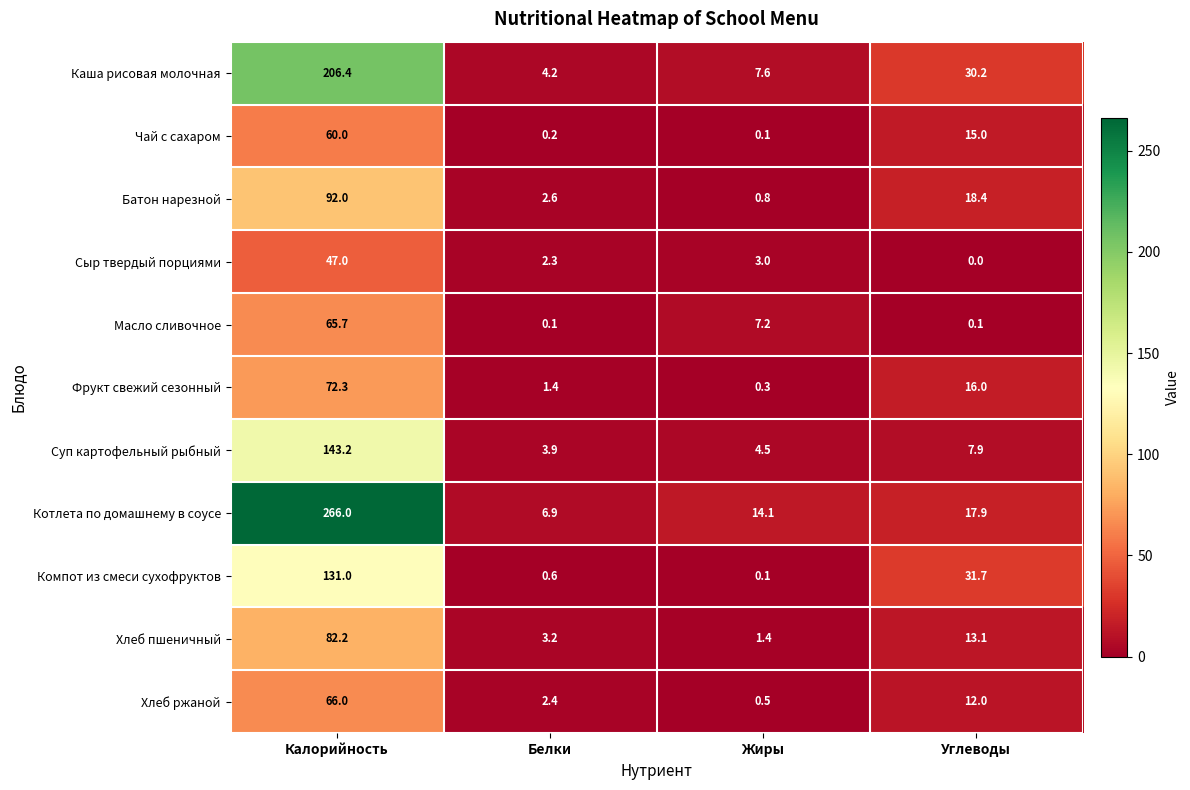

What is the total value across all series at Углеводы?

162.3